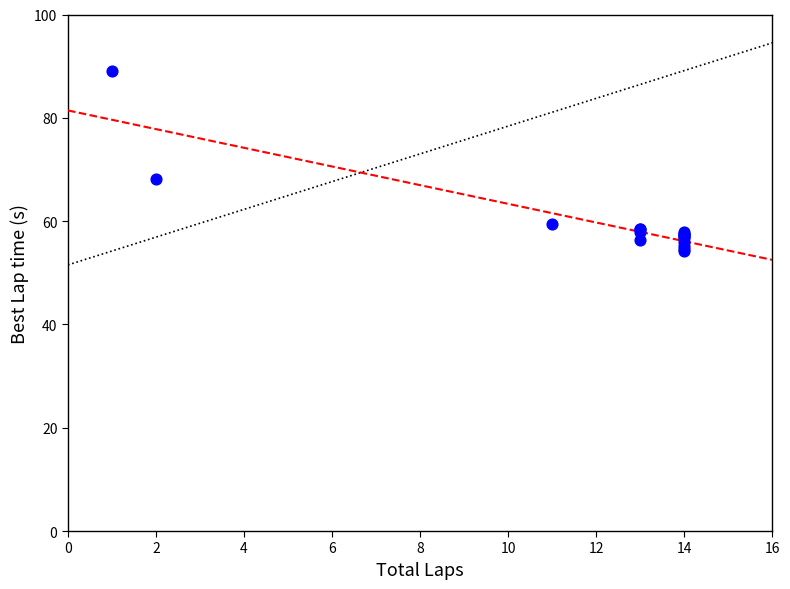

What Y value in the scatter plot is closest to 71?

68.1